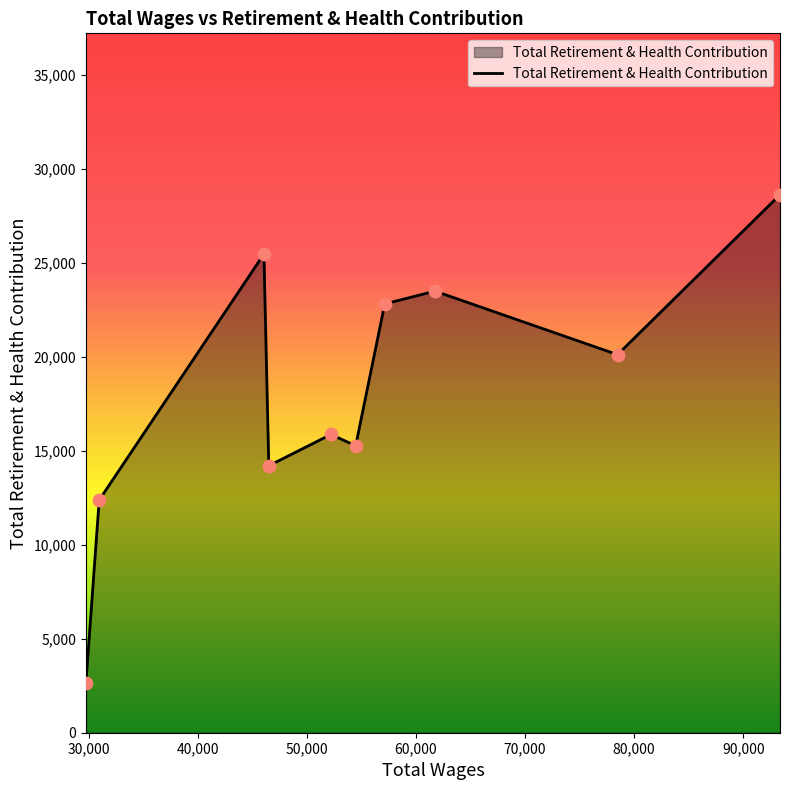

What is the difference between the maximum and minimum values?

25980